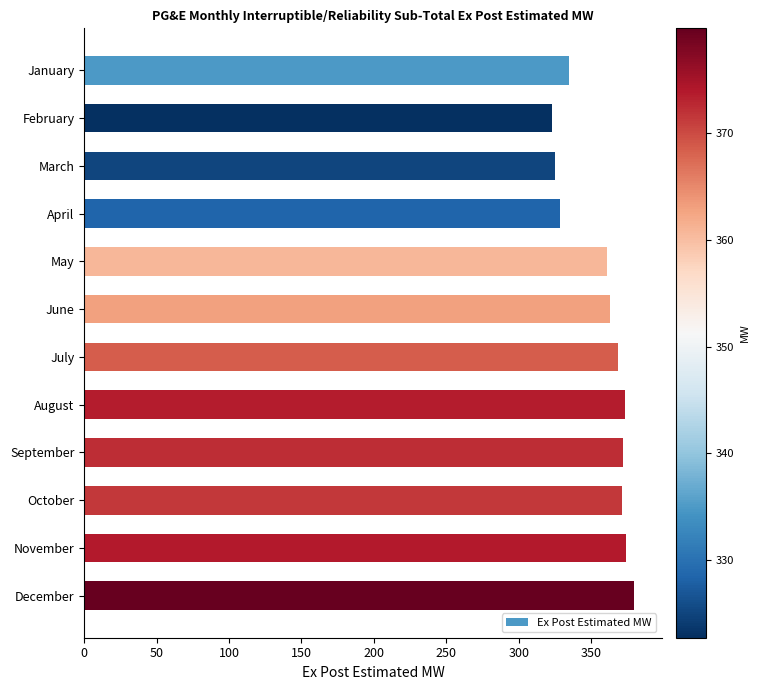

Where is the data nearest to the value 351?

May